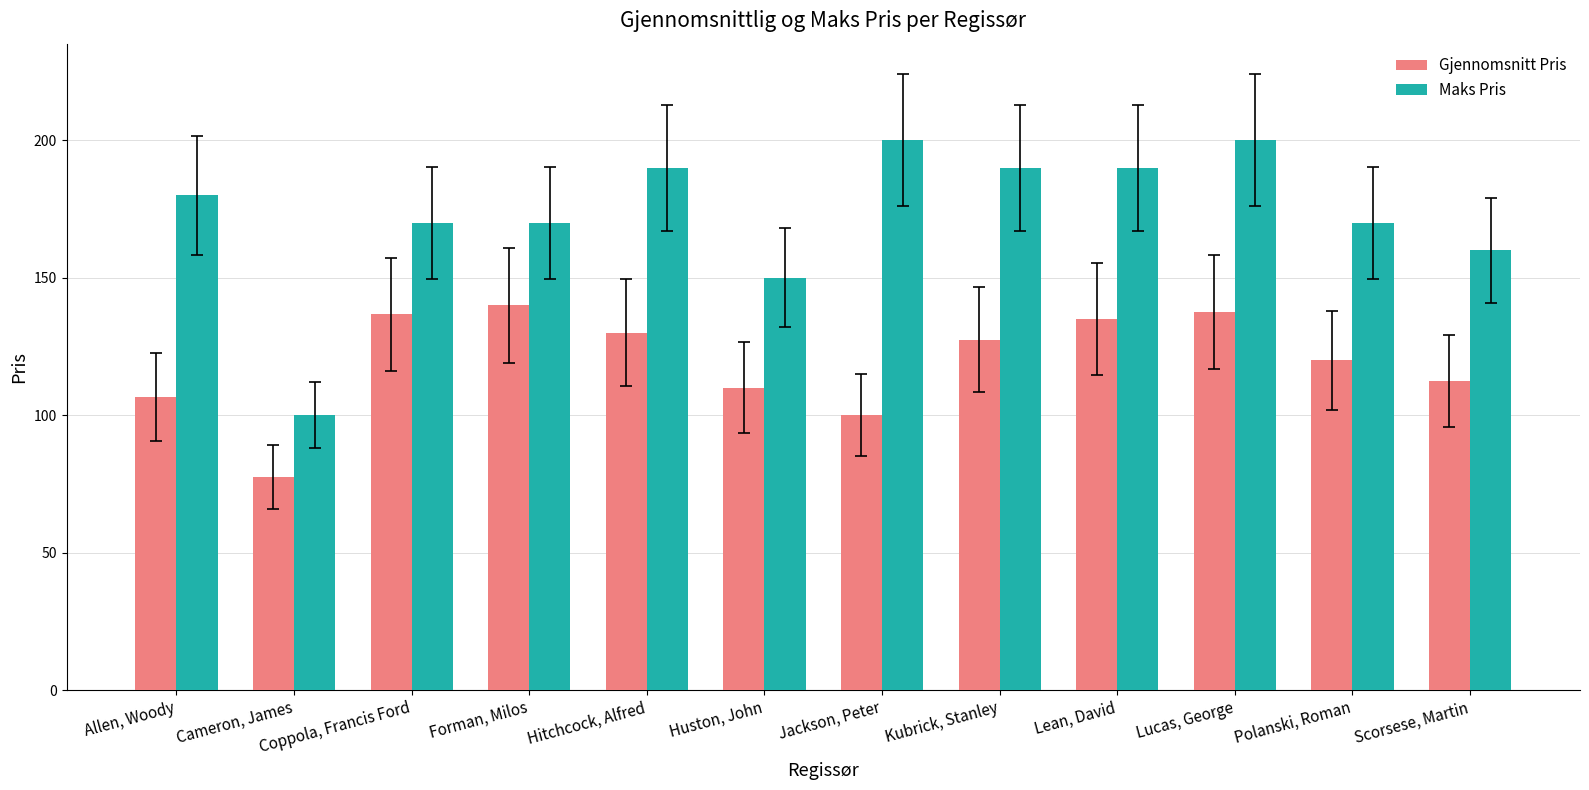

Between Allen, Woody and Hitchcock, Alfred, which series saw the biggest shift?

Gjennomsnitt Pris